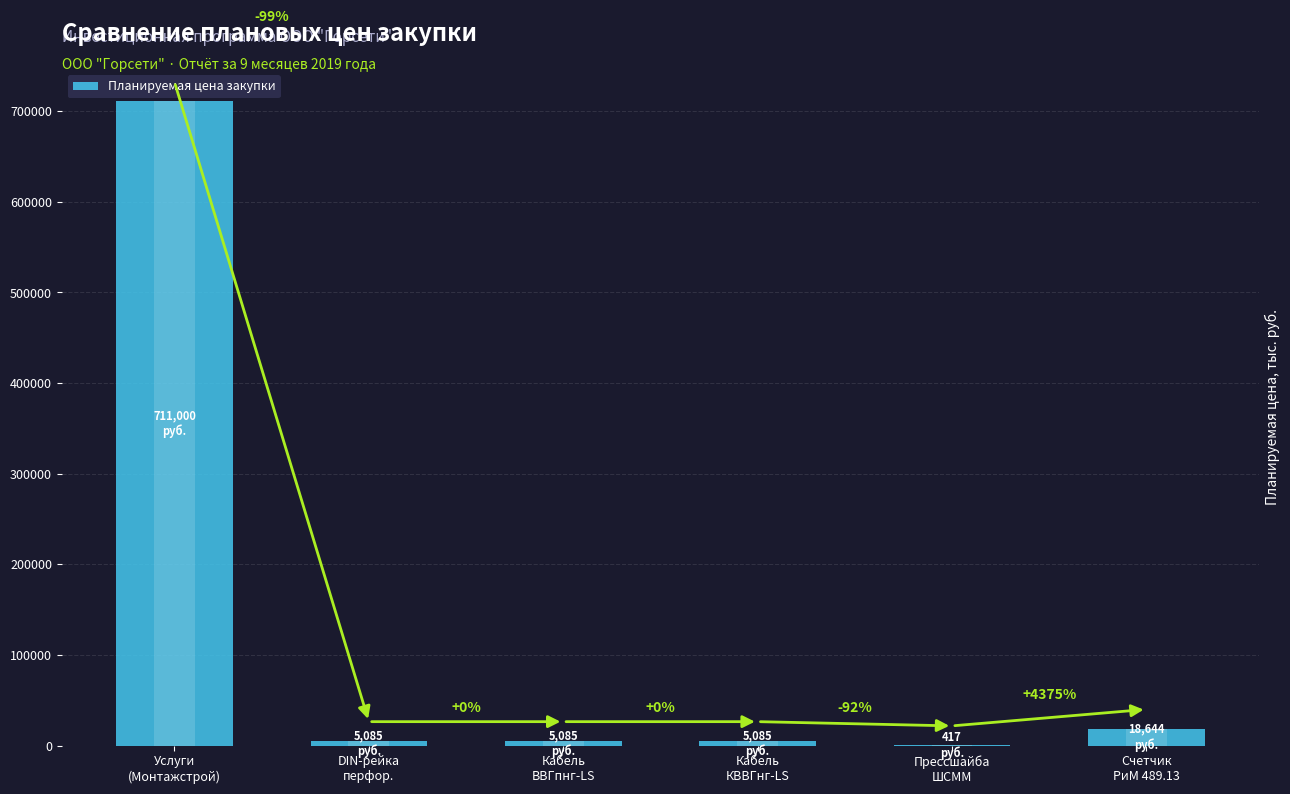

What is the label of the 6th bar from the right?

Услуги
(Монтажстрой)